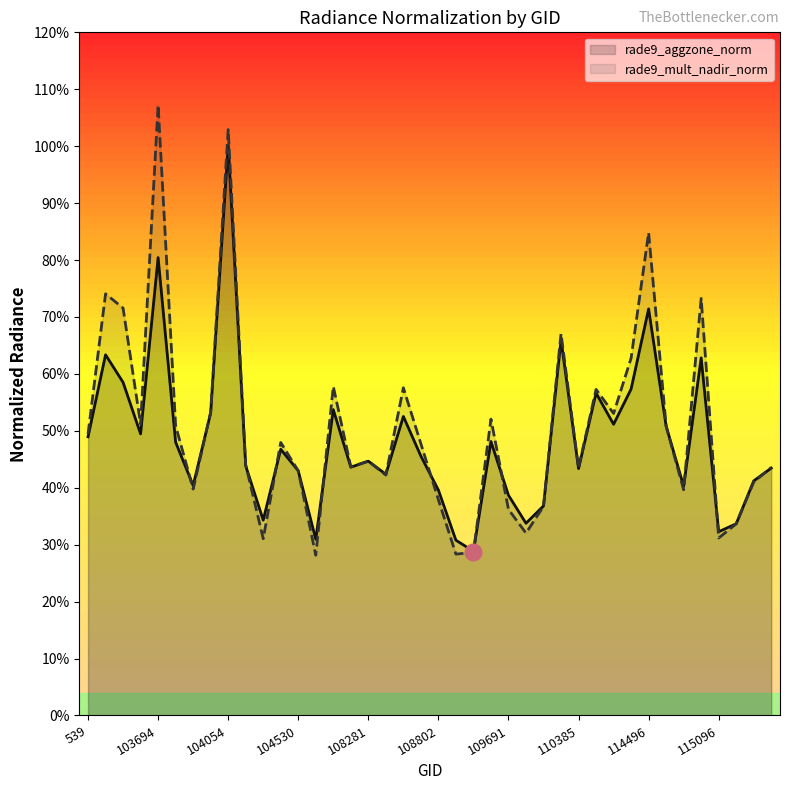

What is the highest value of the rade9_aggzone_norm series?

1.0